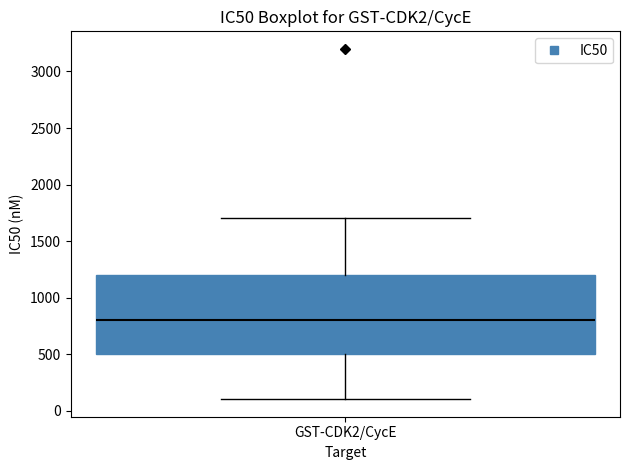

Transcribe this box plot: give where the median line is, the range the box spans, and where the two whiskers end, as read against the y-axis. The values are not printed on the chart, so give them approximately, as read against the axis.

median 800, box 500 to 1200, whiskers 100 to 1700